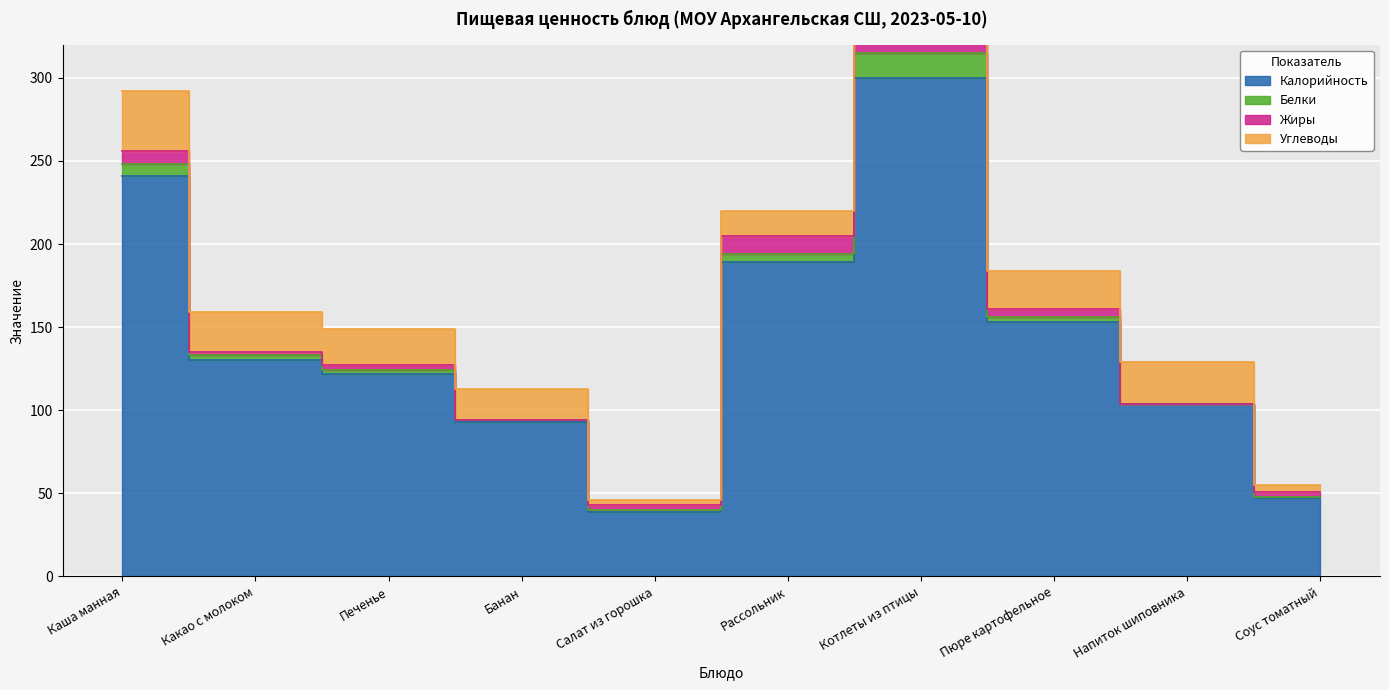

What are all the series names shown in the legend?

Калорийность, Белки, Жиры, Углеводы